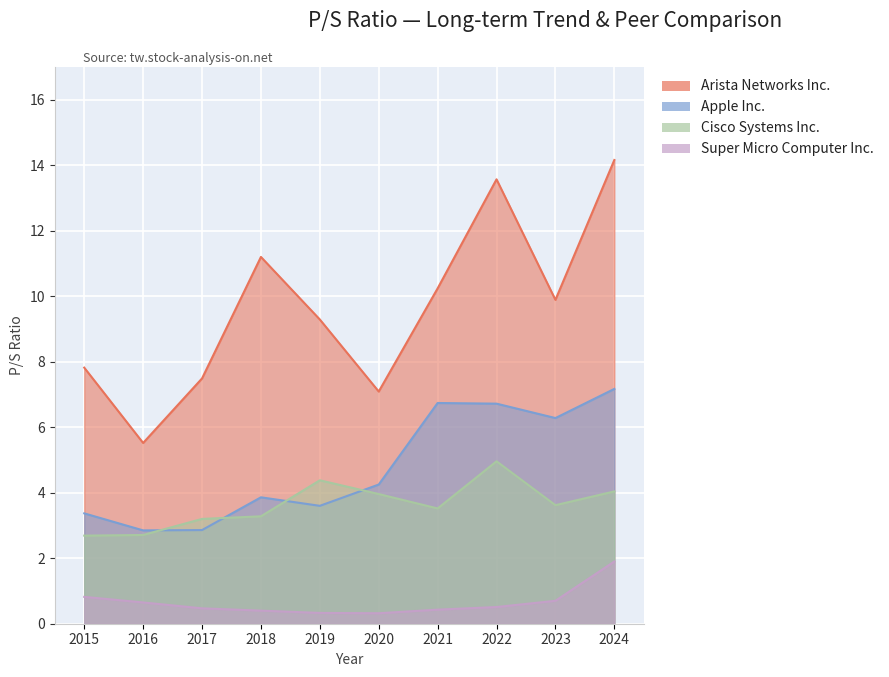

True or false: Super Micro Computer Inc. has more than 0 points higher than both neighbors.

False